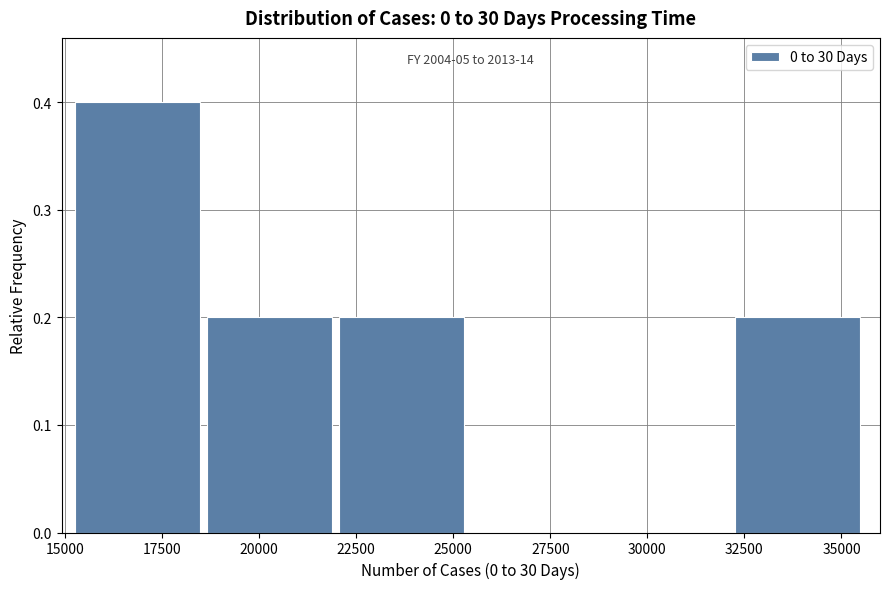

Over which range of the x-axis is the bar tallest?

15500 to 18500